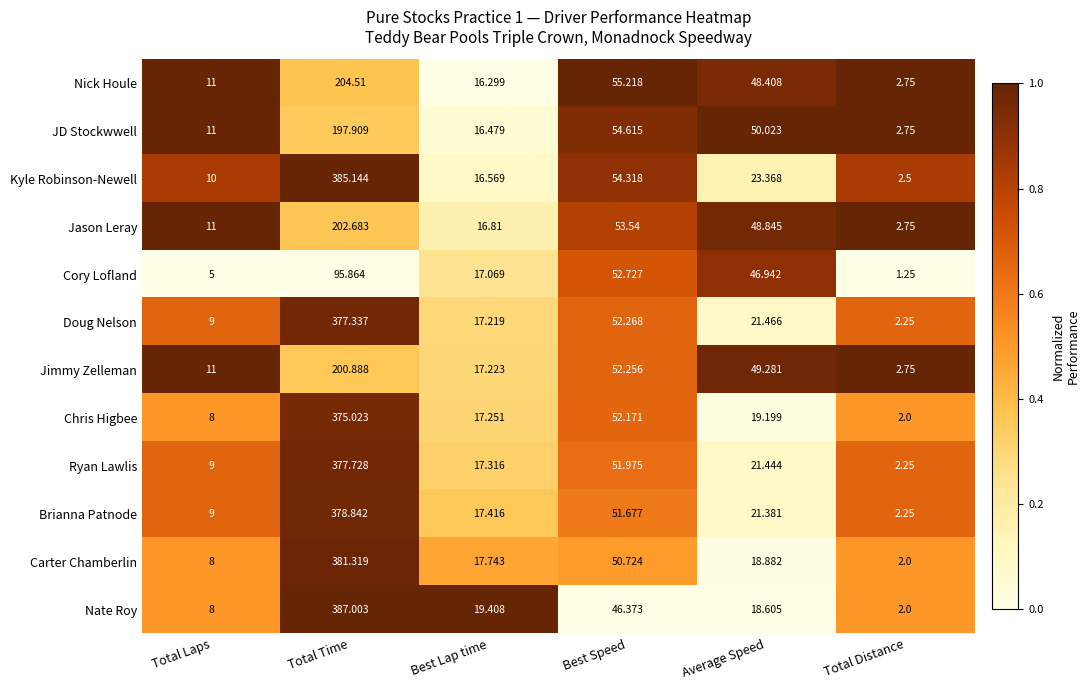

Which series changed the most between Total Time and Best Lap time?

Kyle Robinson-Newell